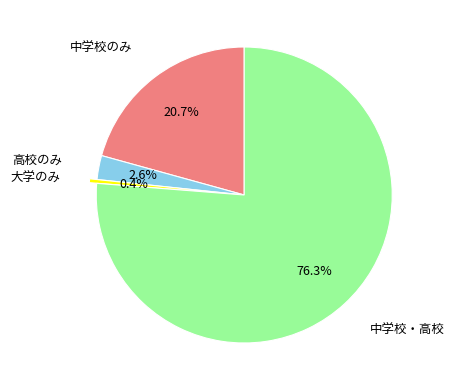

Is there a majority slice in this chart?

Yes